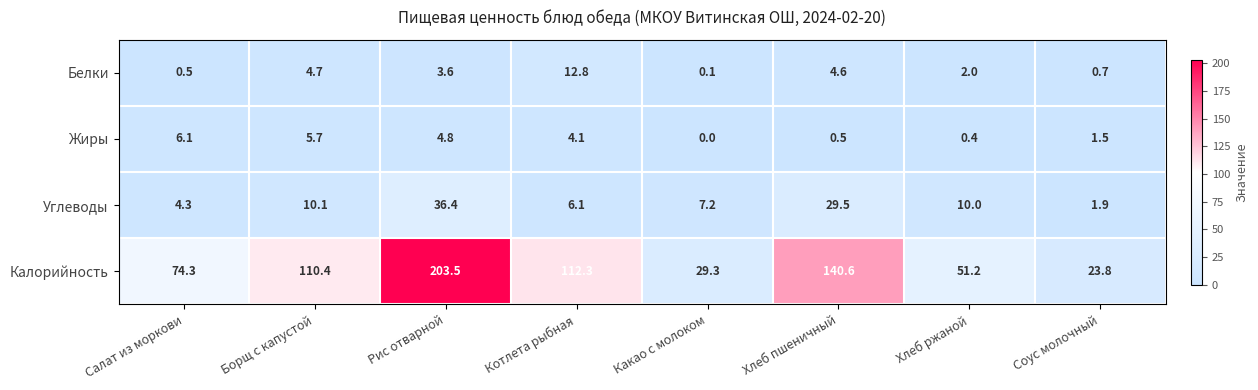

List the series in order of their peak value, highest first.

Калорийность, Углеводы, Белки, Жиры